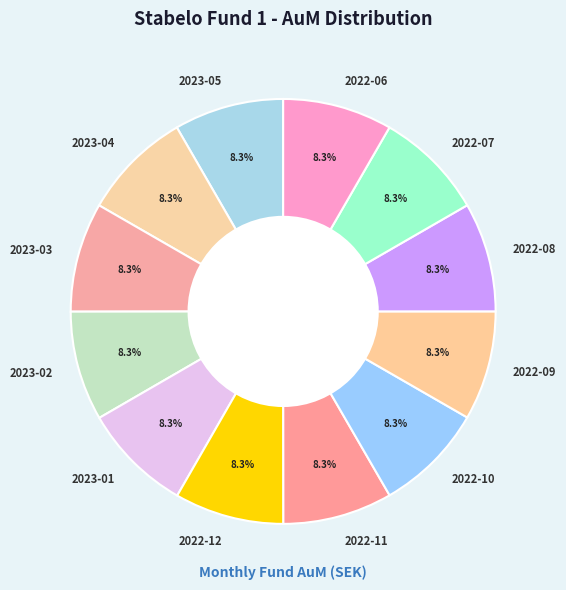

True or false: 2022-09 accounts for 8% of the total.

True